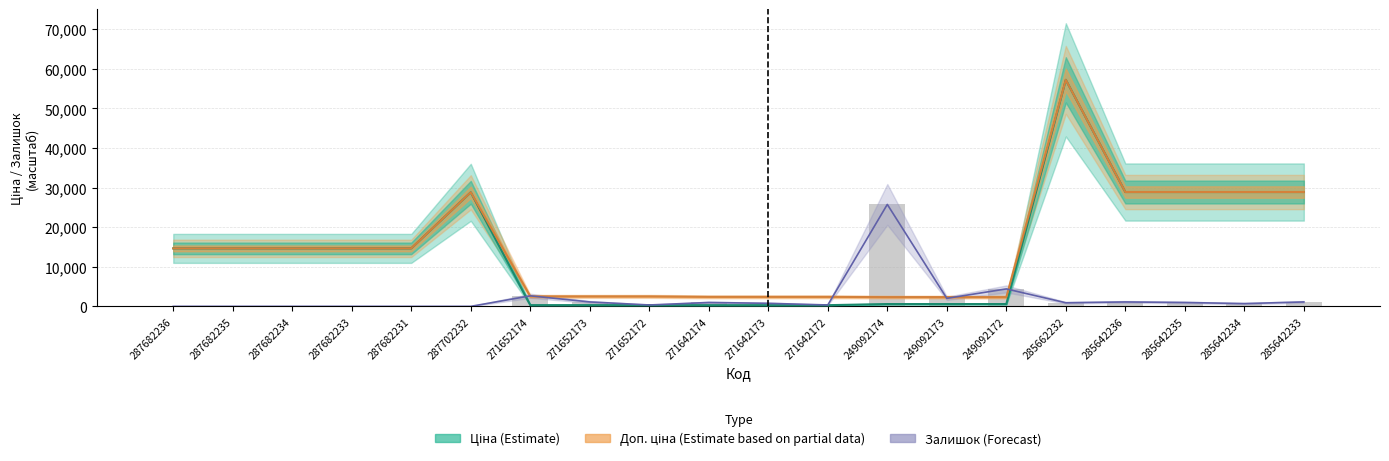

What is the maximum value for Залишок (масштаб)?

25760.0